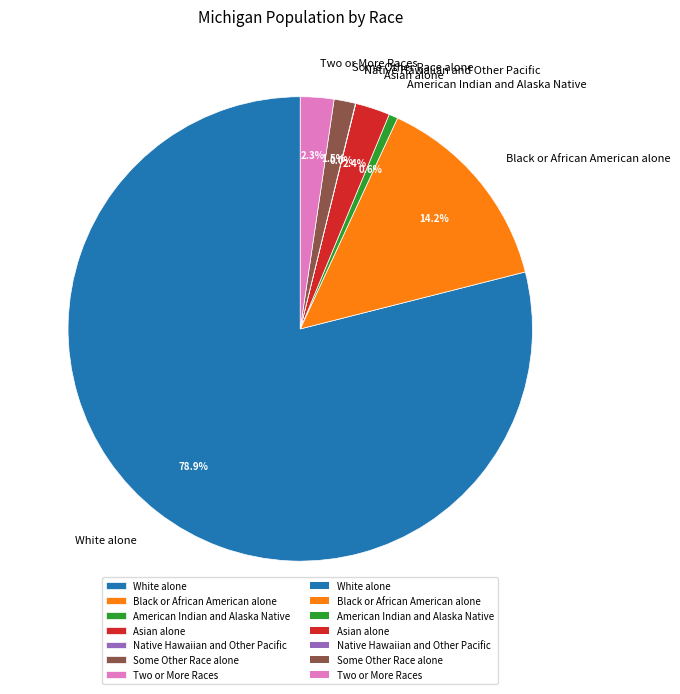

True or false: White alone accounts for 71% of the total.

False